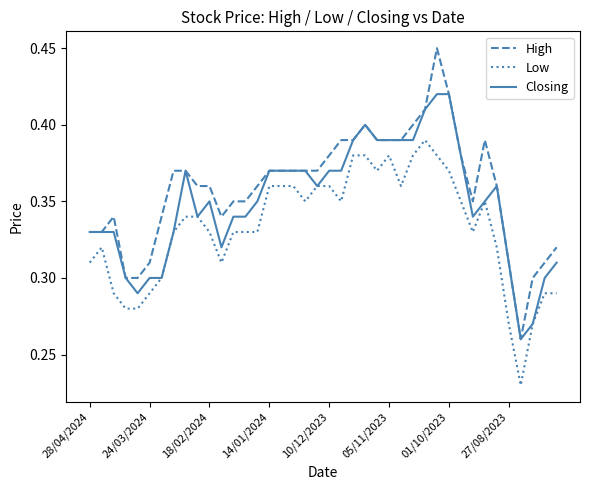

Rank the series by their average value, from highest to lowest.

High, Closing, Low